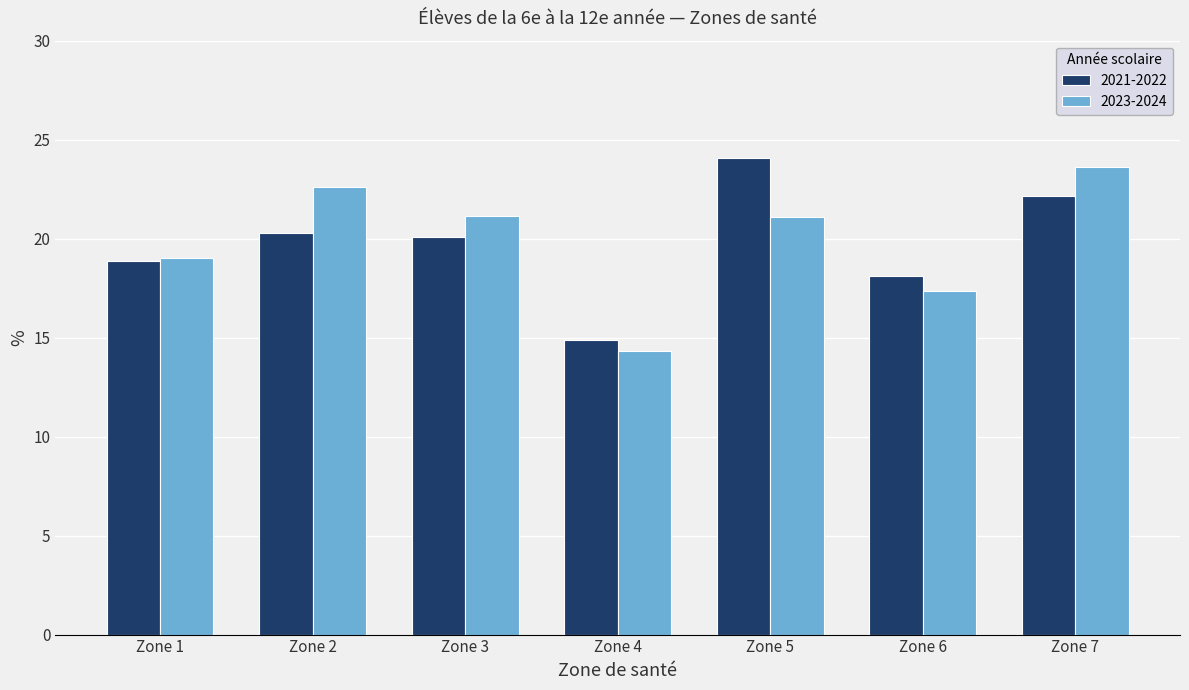

List the series in order of their peak value, highest first.

2021-2022, 2023-2024